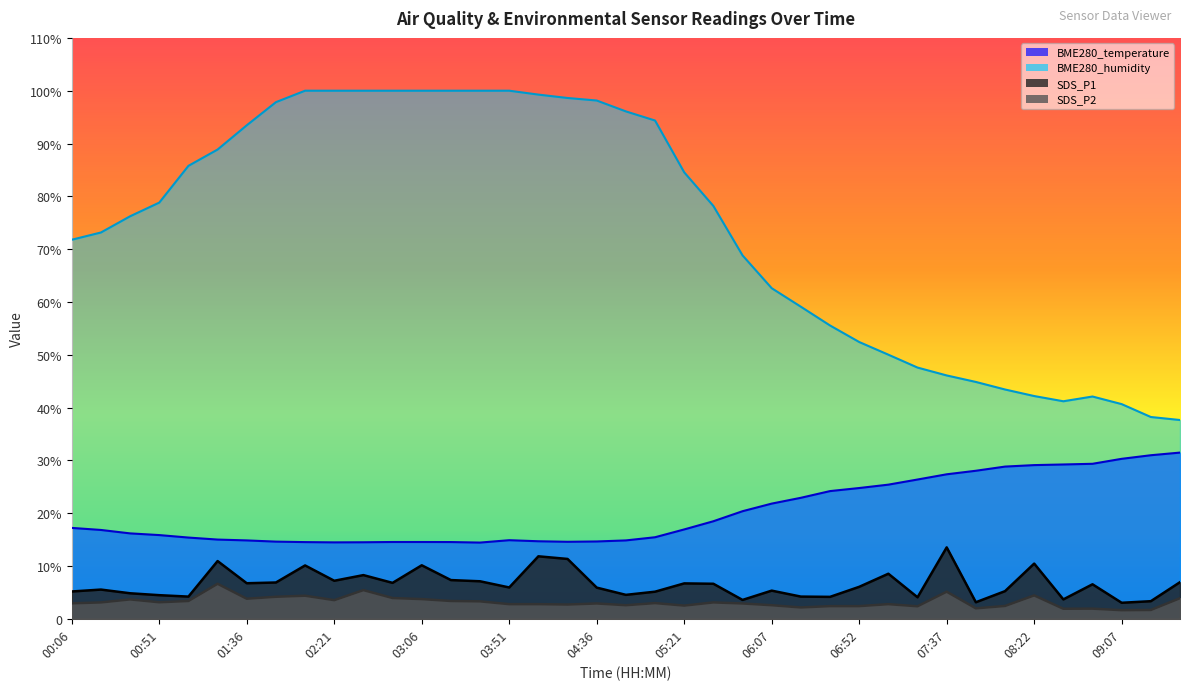

What is the average value of the SDS_P2 series?

3.2